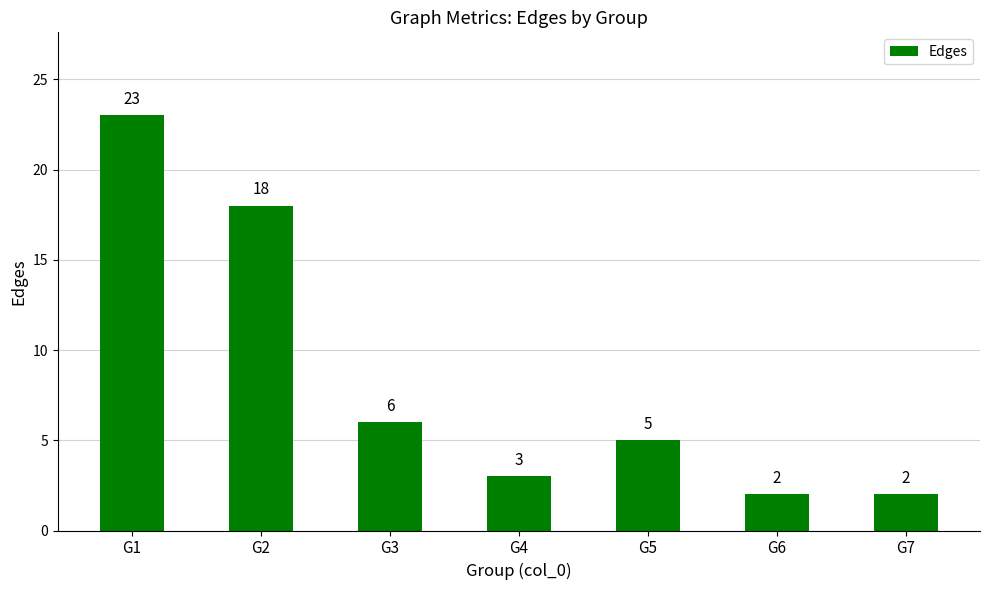

True or false: the data shows 18 at G2.

True